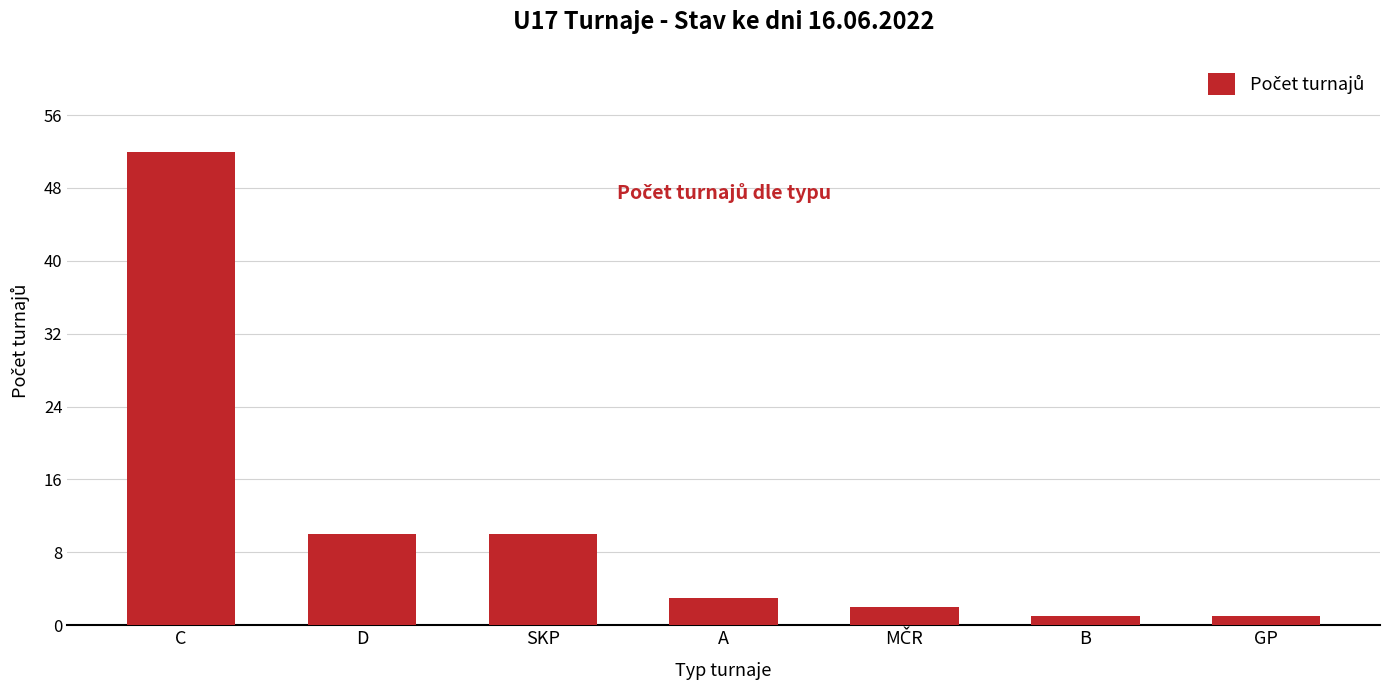

Which category has the highest value across all series?

C